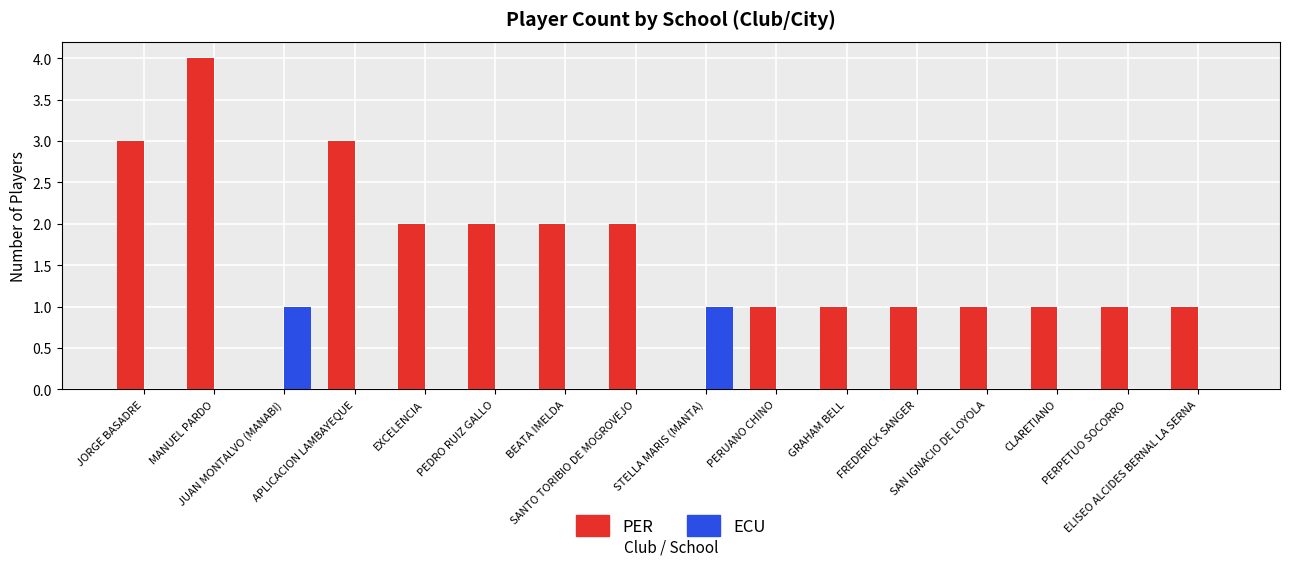

How many data points does each series have?

16